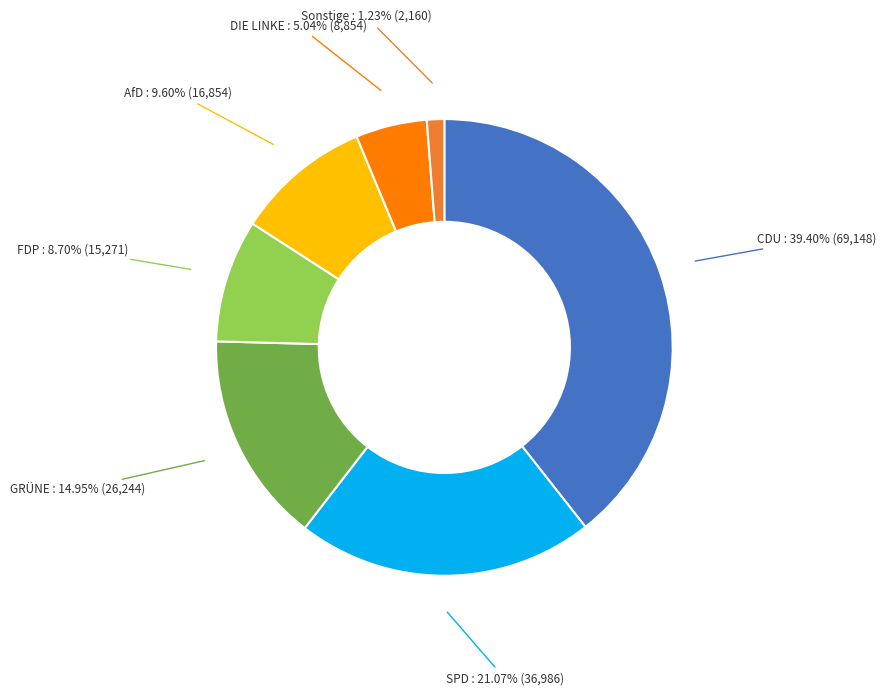

To the nearest percent, what percentage of the pie is SPD?

21%